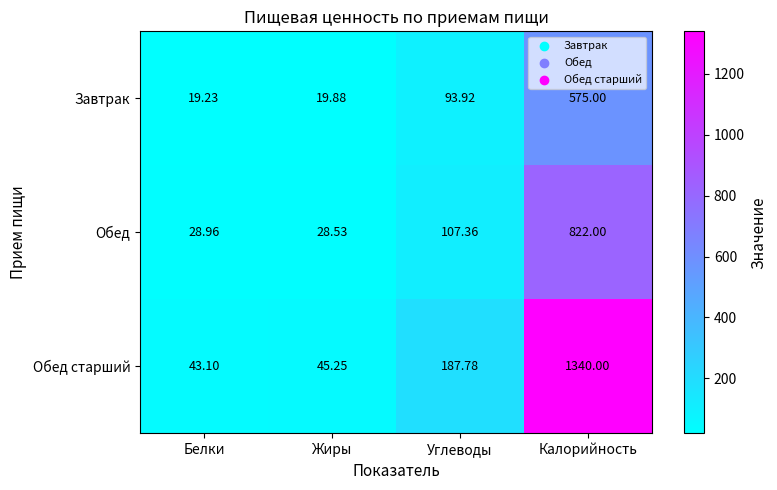

At which category is the sum across all series the highest?

Калорийность